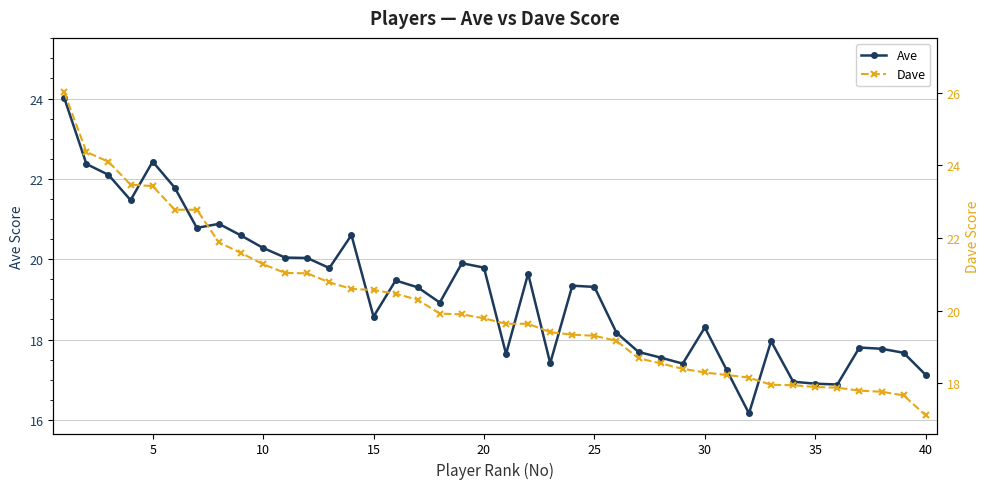

How many values in the Ave series exceed 19?

21